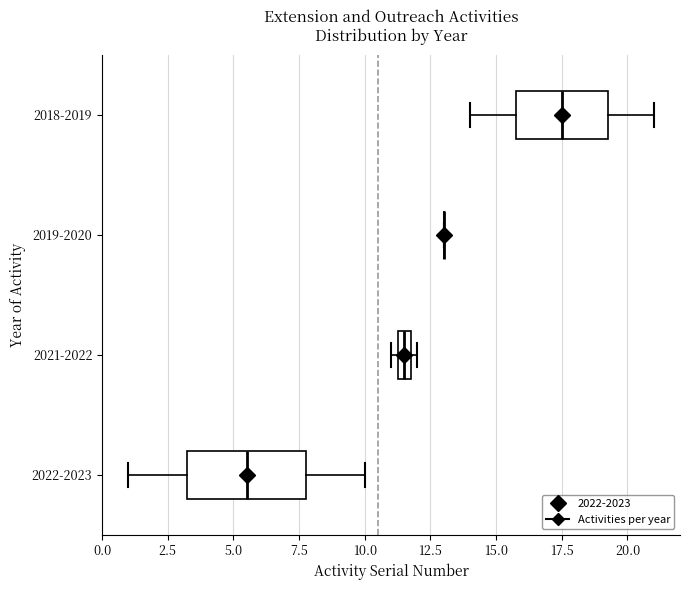

Where does the right whisker of the box for 2018-2019 end on the x-axis? The values are not printed on the chart, so give them approximately, as read against the axis.

21.0